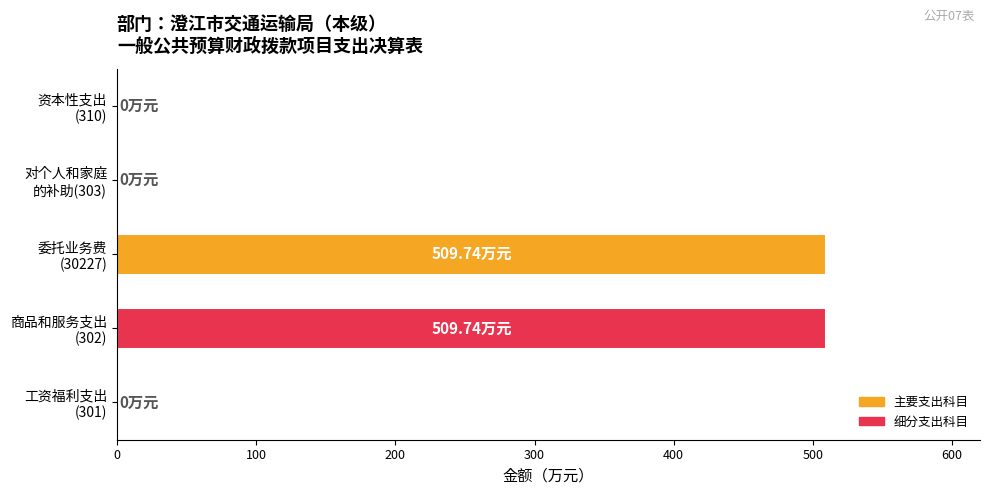

What is the sum of all values?

1019.5